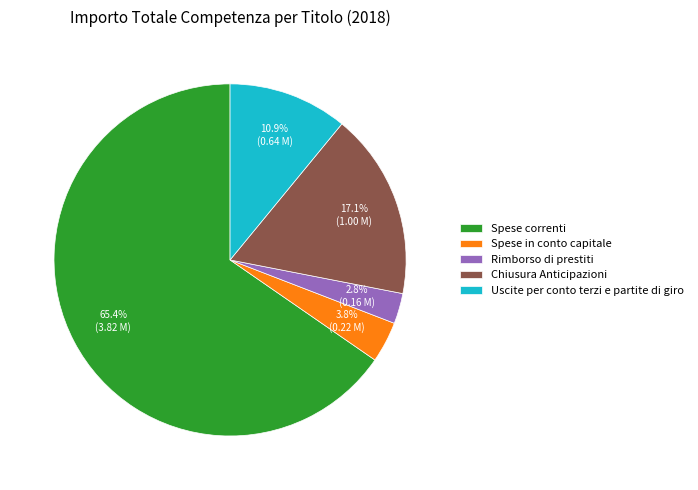

How many segments does this pie chart have?

5